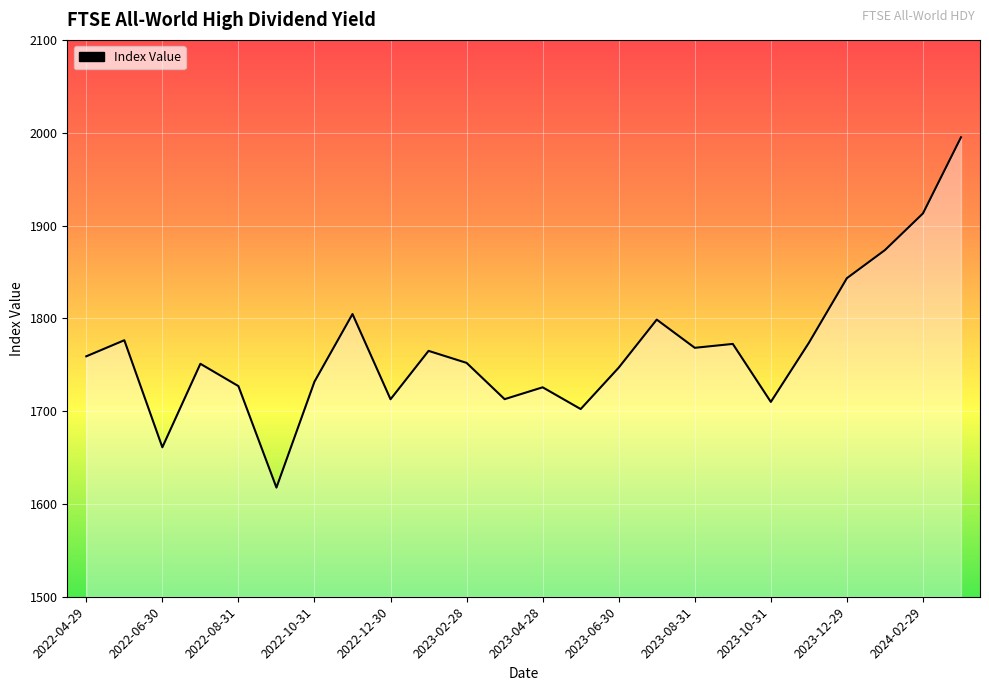

What is the difference between the maximum and minimum values?

377.4